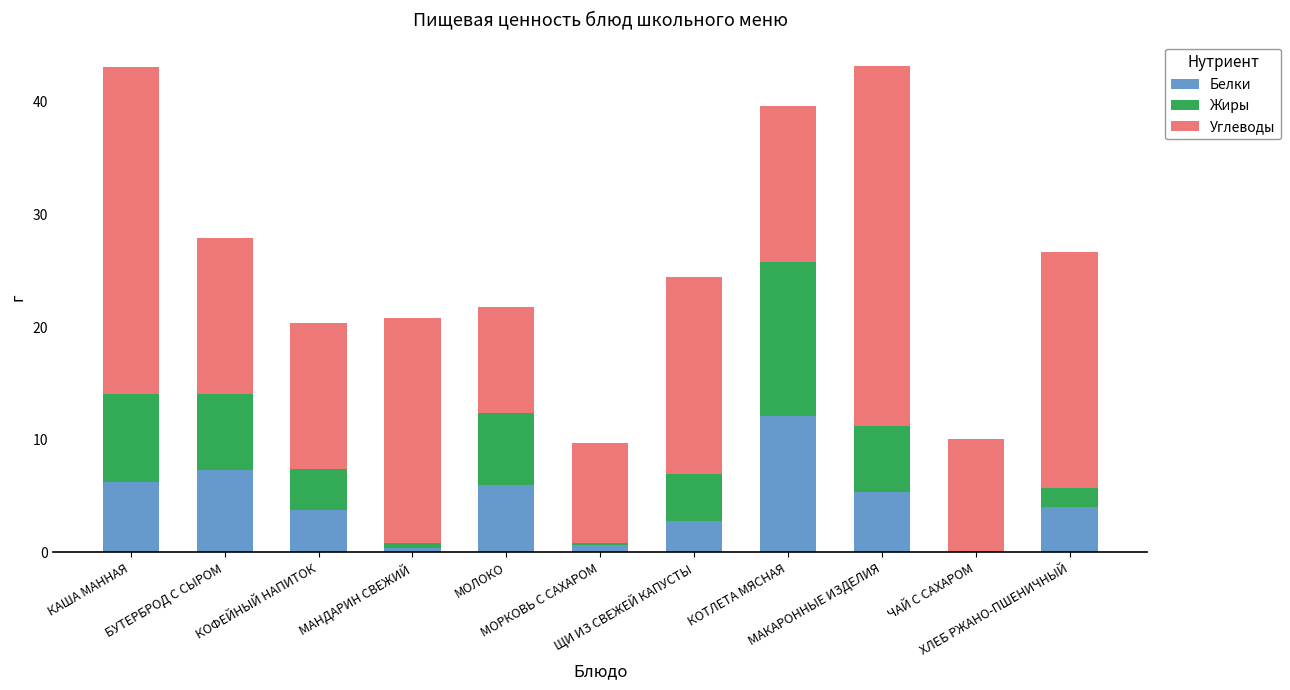

Is it true that Жиры equals 9.0 at МАКАРОННЫЕ ИЗДЕЛИЯ?

False